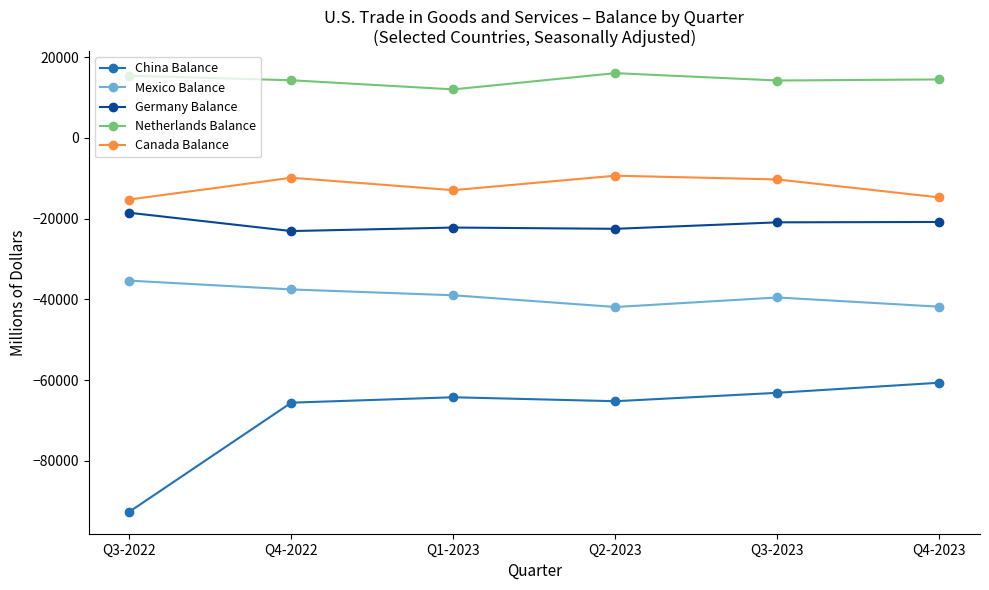

Which series has the largest range (max minus min)?

China Balance